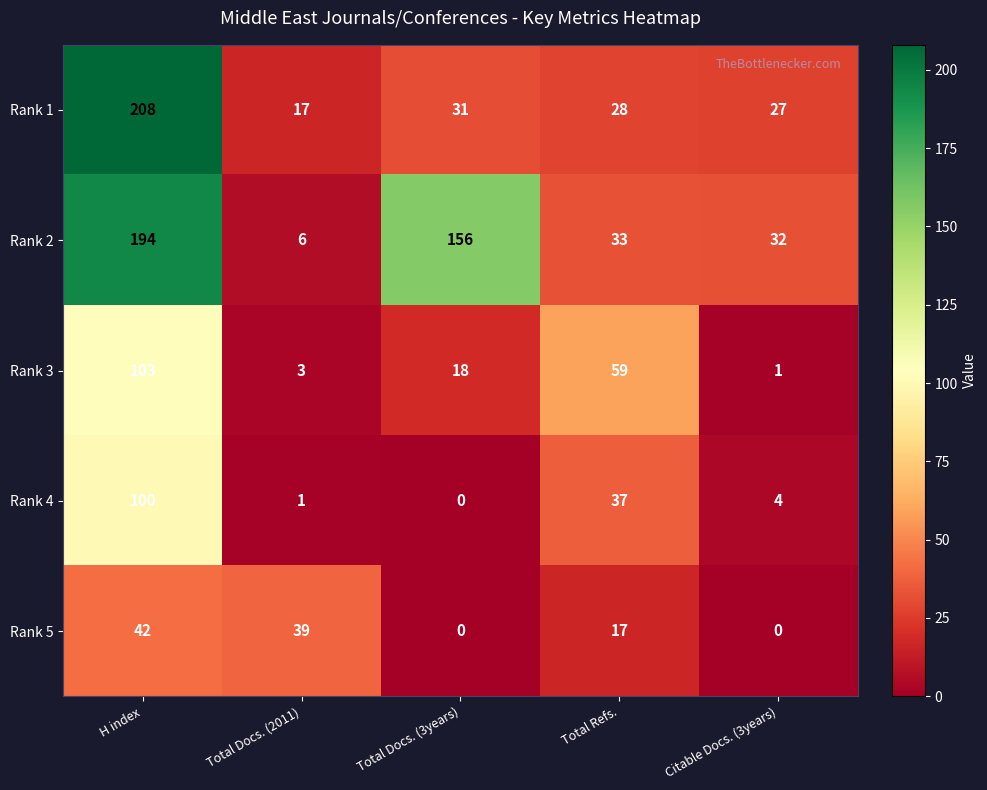

At which category is the sum across all series the highest?

H index